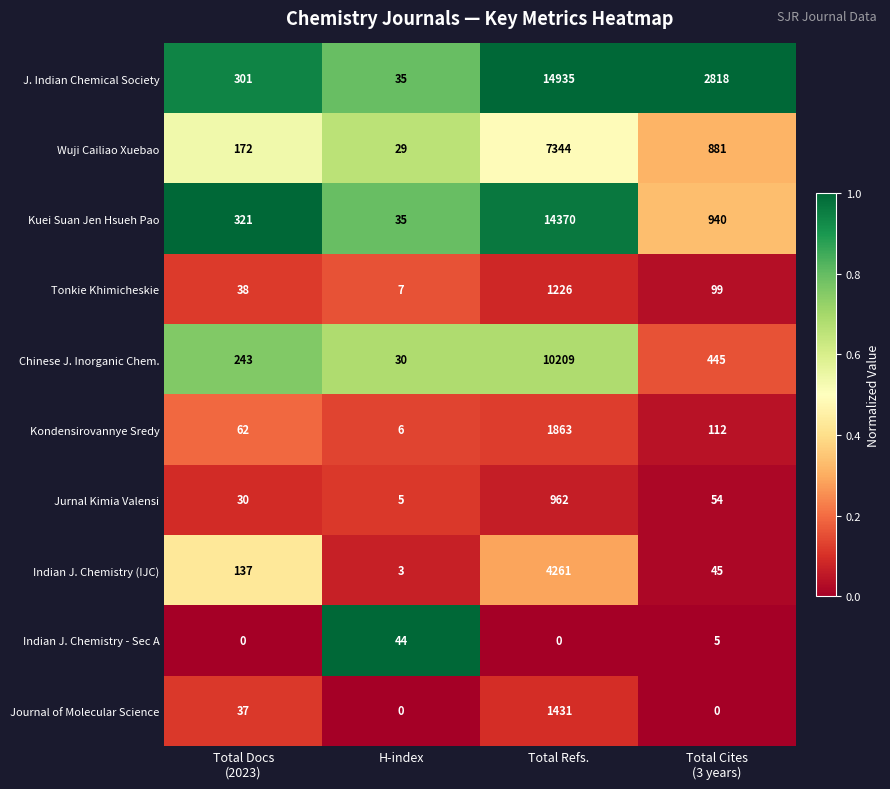

Which category has the highest value across all series?

Total Refs.